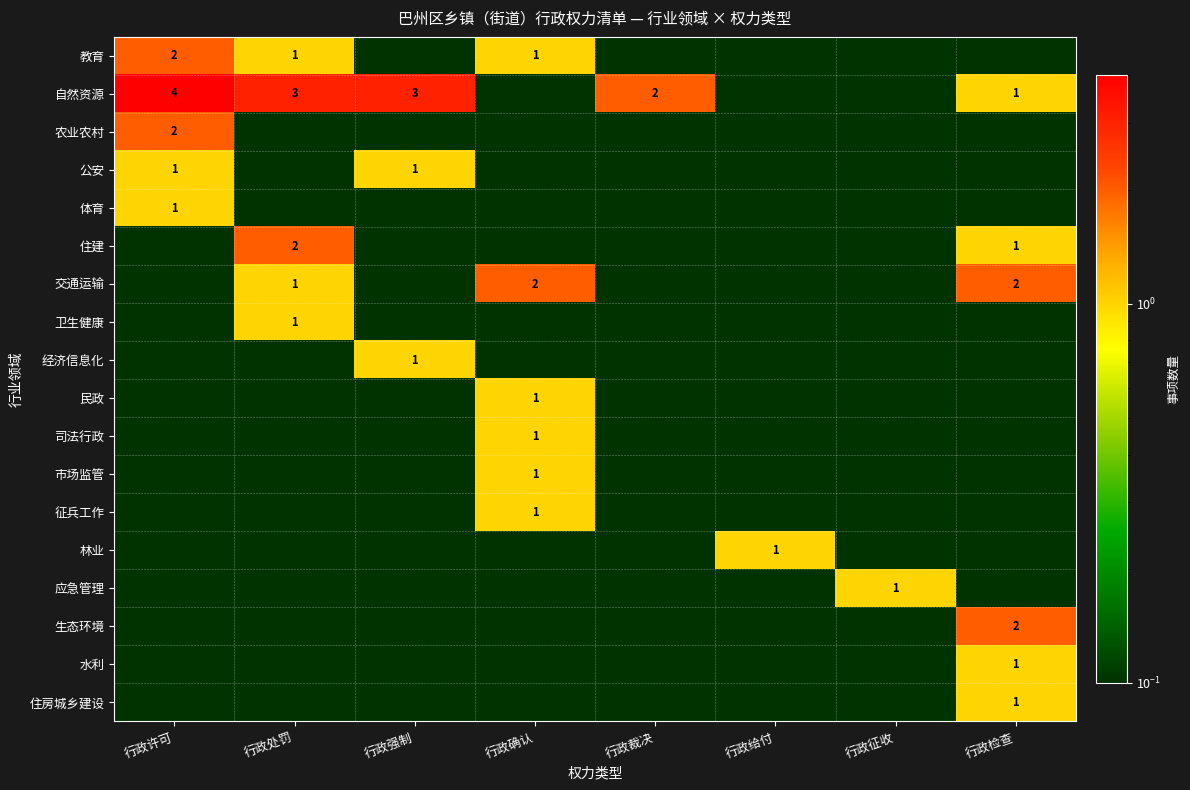

The 体育 series shows 0.1 at 行政处罚. True or false?

True